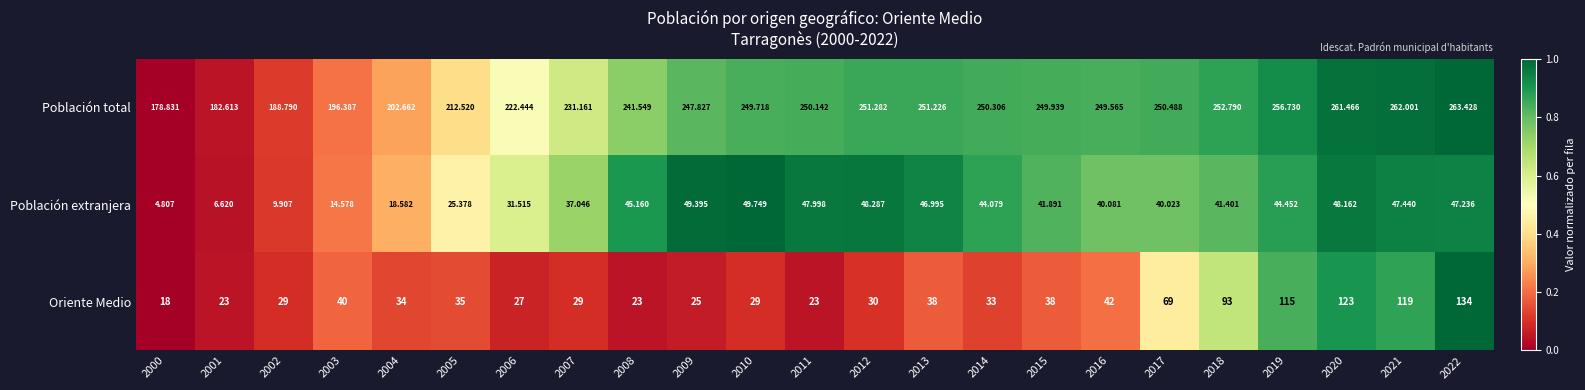

Between 2002 and 2006, which series saw the biggest shift?

Población total